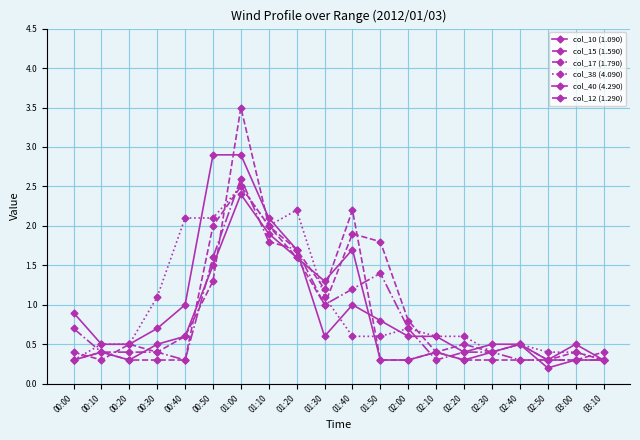

Where is col_17 (1.790) nearest to the value 1?

01:30